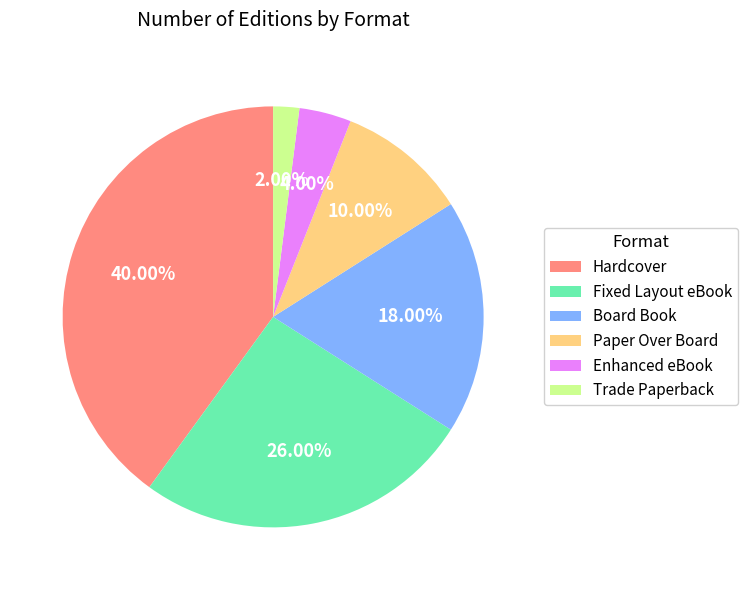

The Paper Over Board slice represents 15% of the pie. True or false?

False